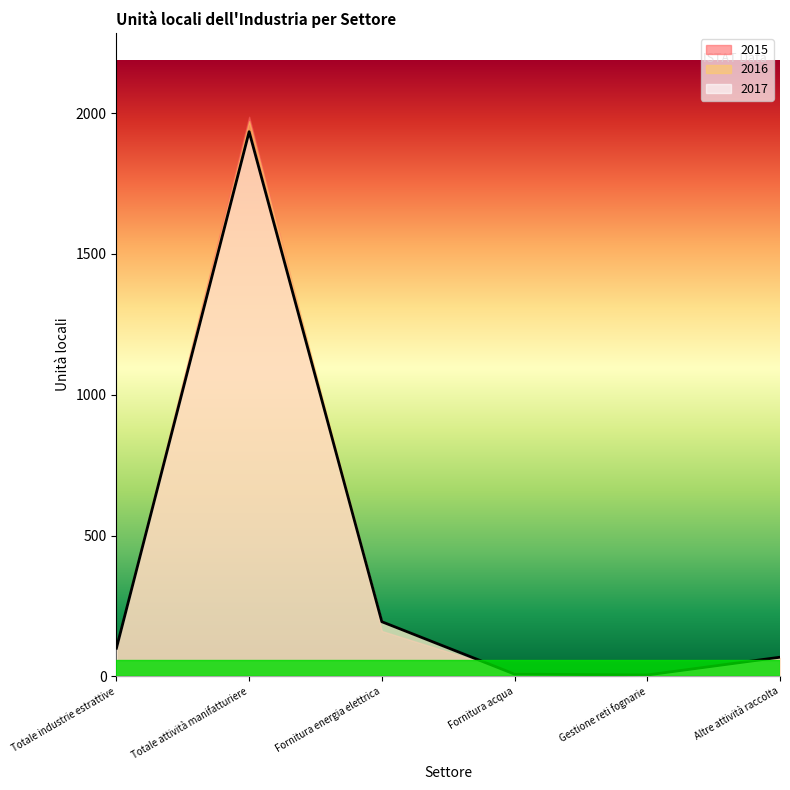

What is the minimum value shown in the chart?

4